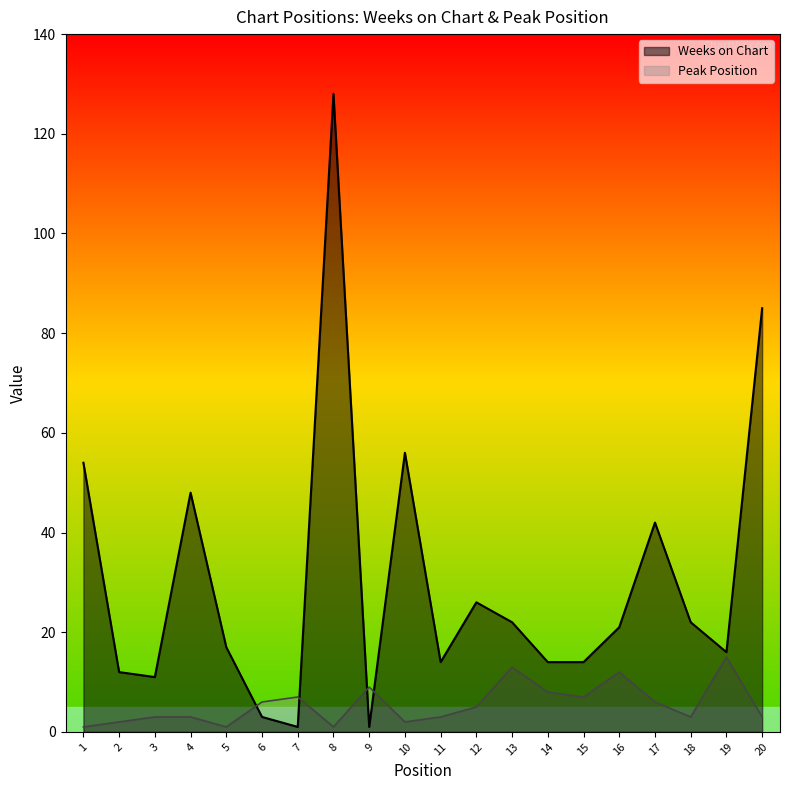

What is the difference between the Weeks on Chart values at 1 and 17?

12